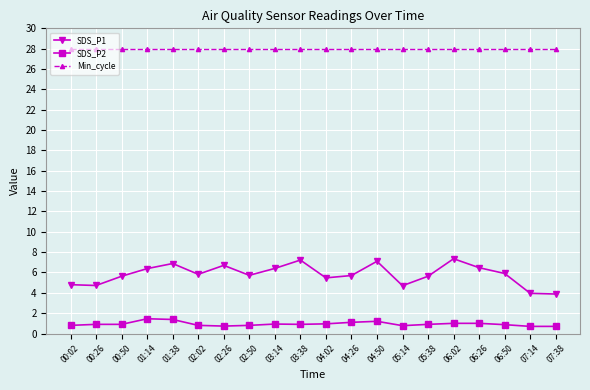

How many interior local valleys does the SDS_P1 series have?

5